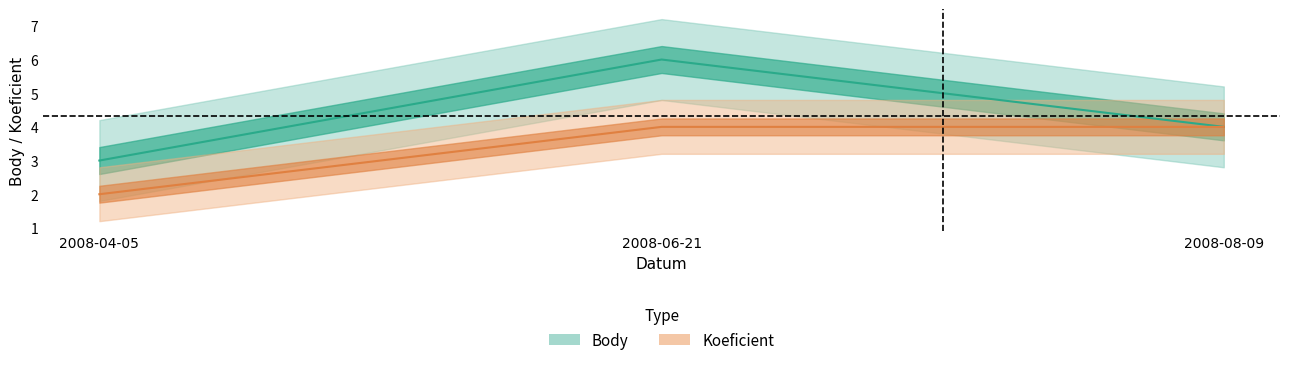

What is the sum of all Body values?

13